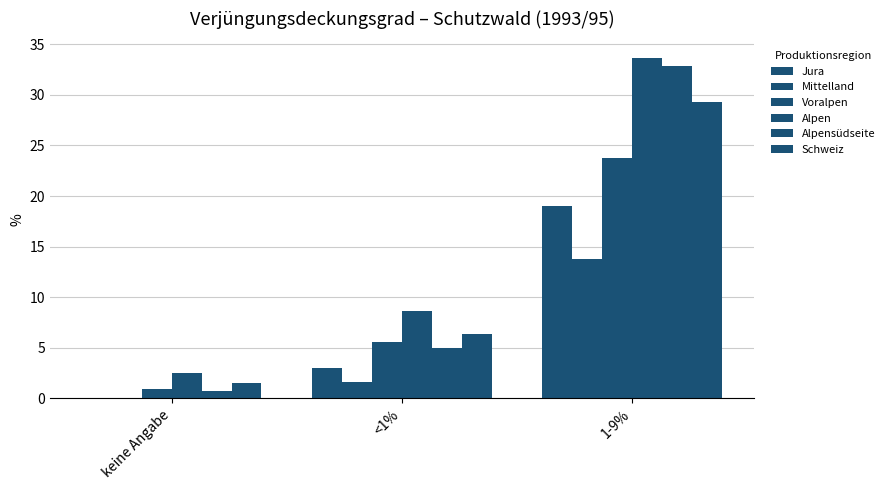

What is the total value across all series at <1%?

30.2